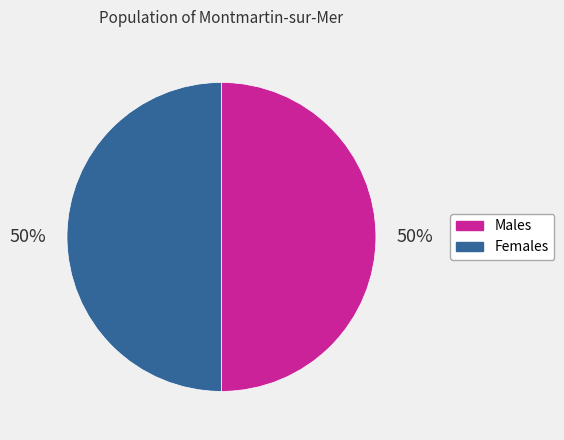

To the nearest percent, what is the average slice percentage?

50%